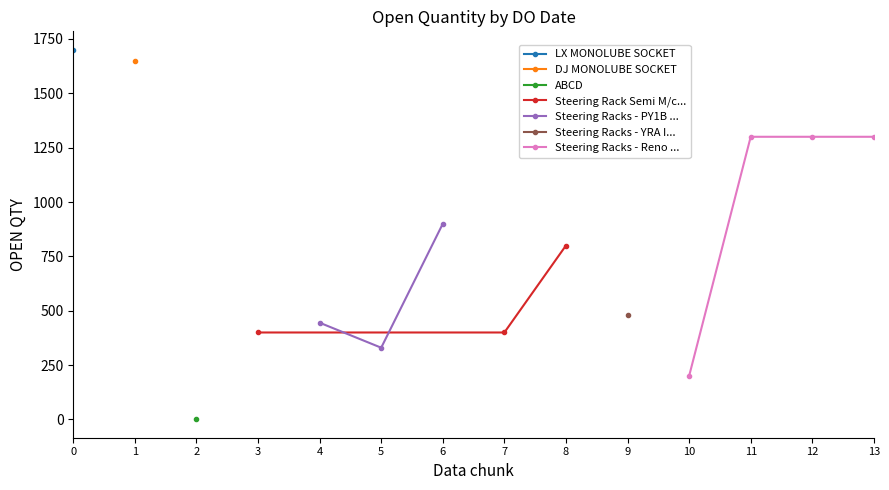

The value at 23/04/2022 is 1300. True or false?

True